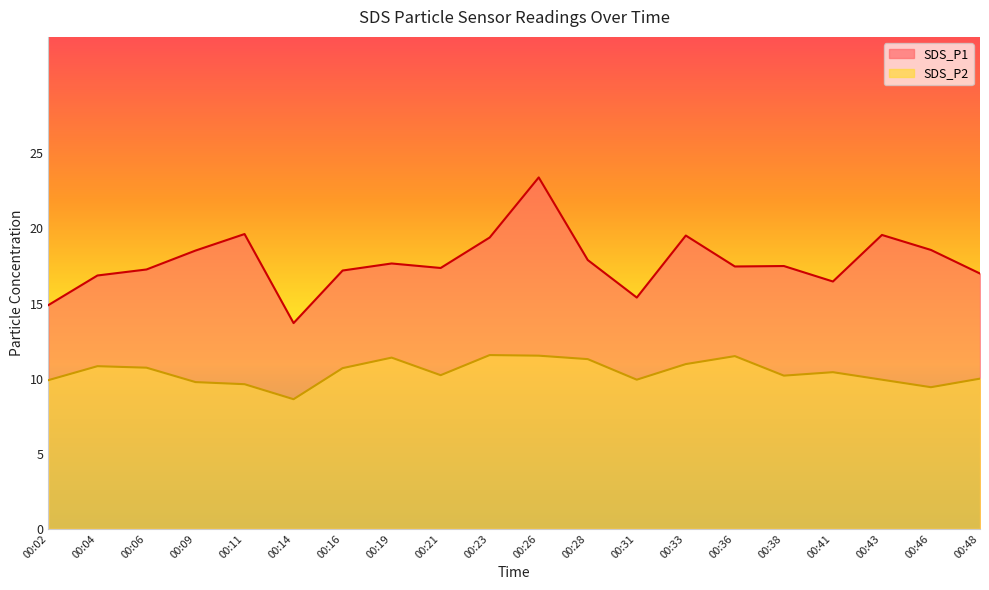

True or false: SDS_P1 and SDS_P2 cross at least once.

False